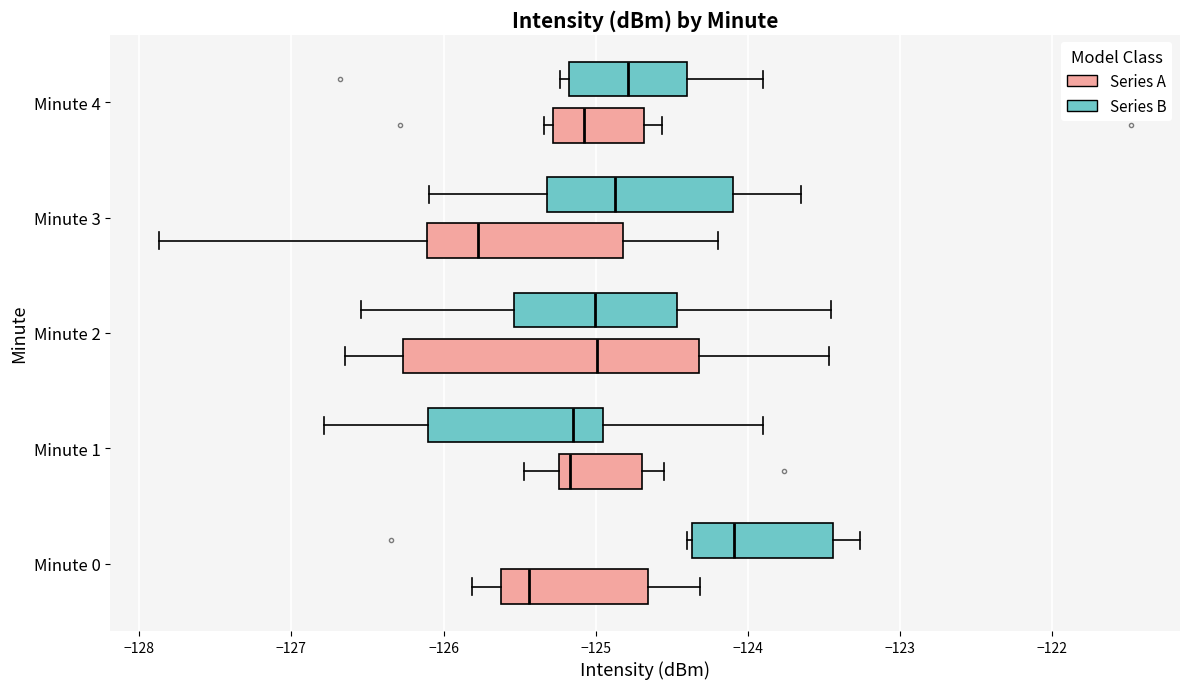

Which box is the widest, from its left edge to its right edge?

Minute 2 (Series A)